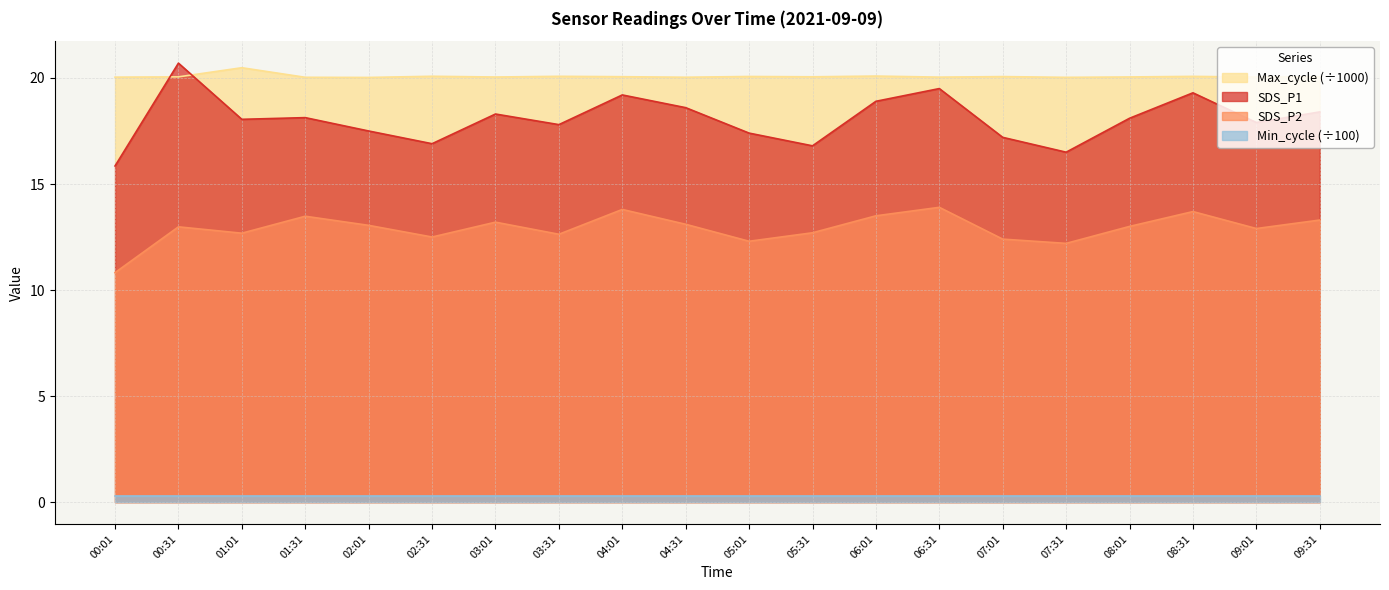

True or false: SDS_P1 has a value of 6.0 at 09:01.

False